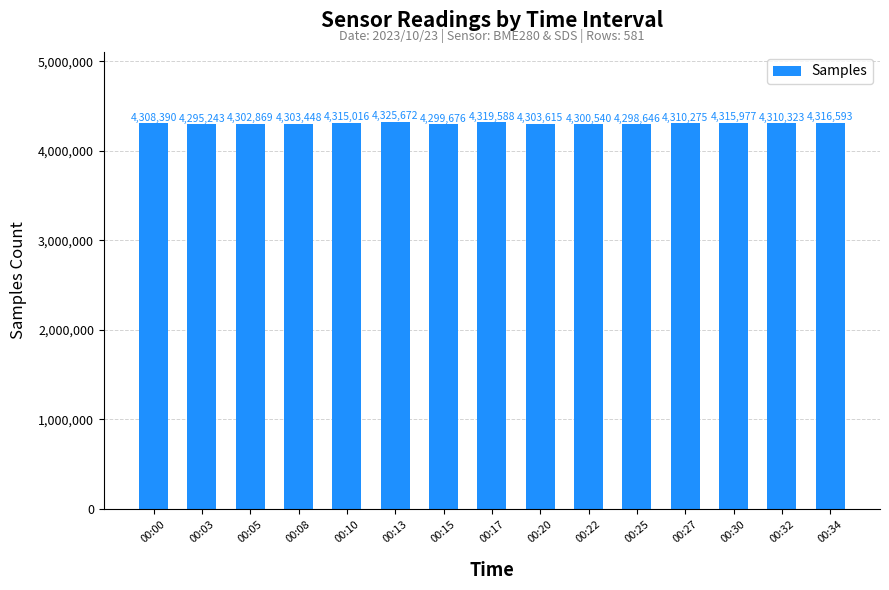

At which label is the value closest to 4310457?

00:32